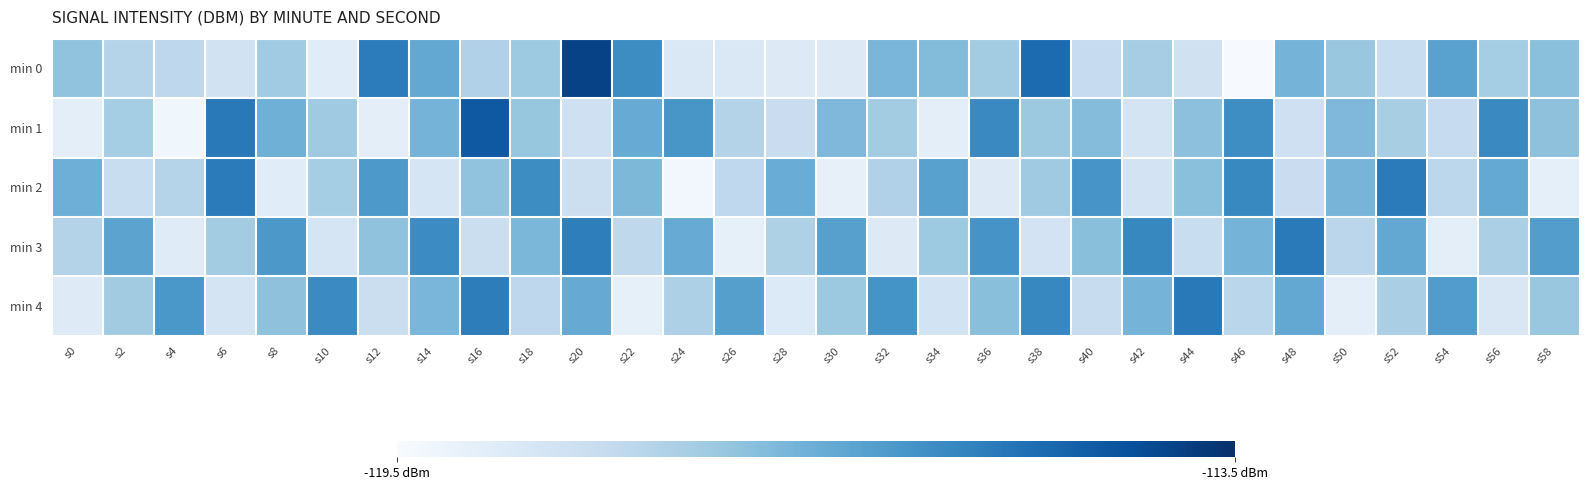

List the series in order of their peak value, highest first.

min 0, min 1, min 4, min 3, min 2